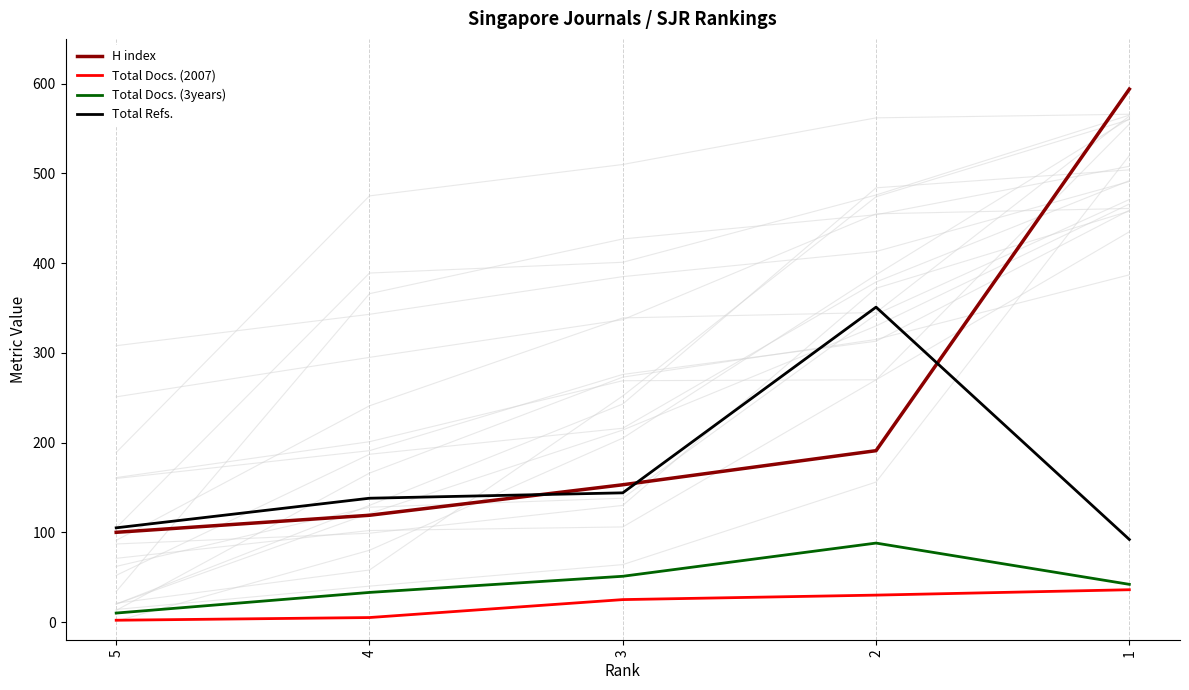

What is the spread (max minus min) of values at 1?

558